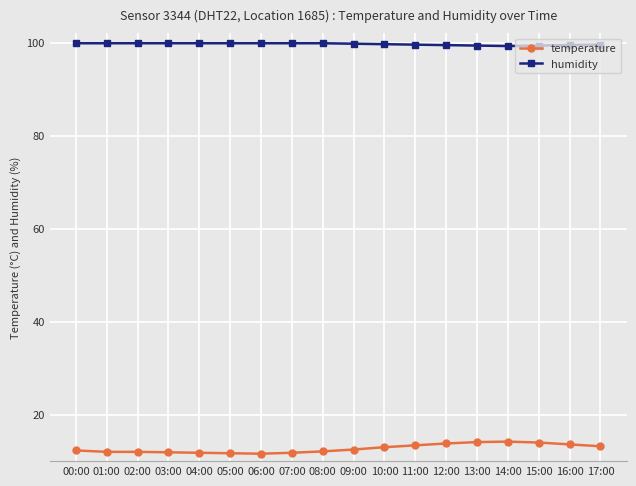

List the series in order of their overall mean, highest first.

humidity, temperature